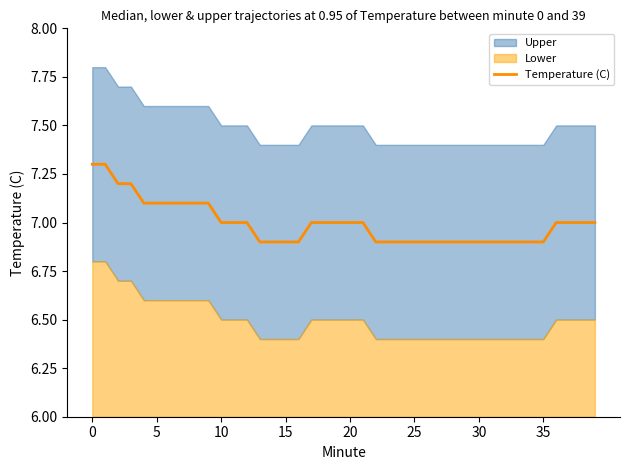

What is the approximate value at 32?

6.9